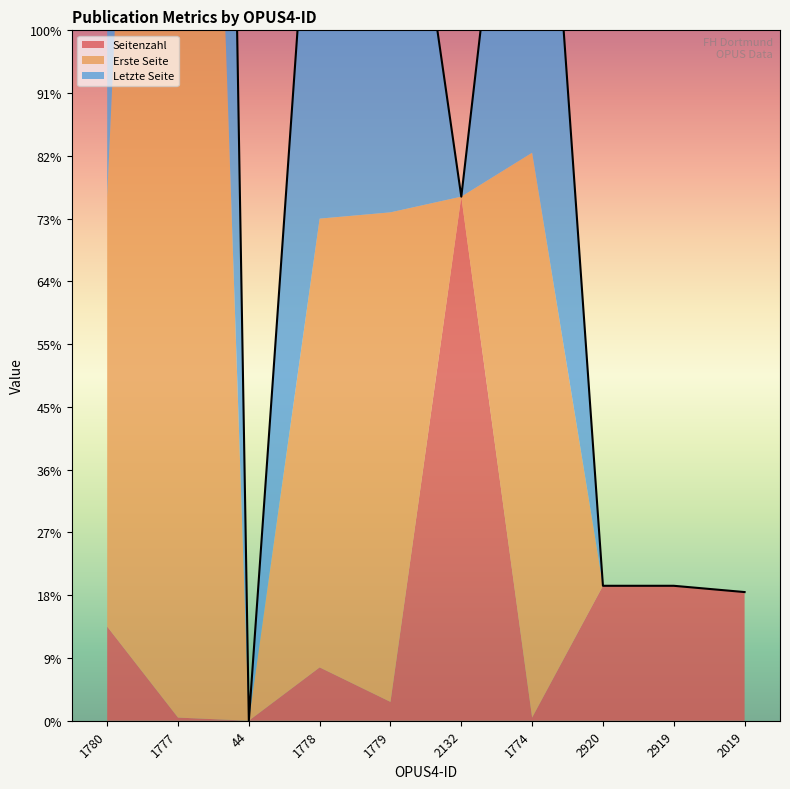

What position from the right is 2919?

2